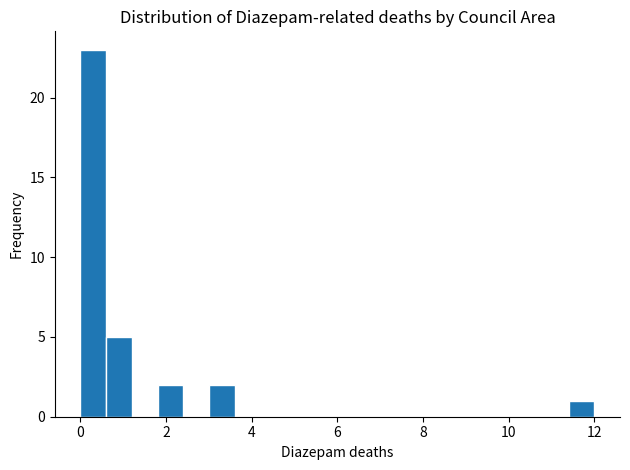

Read against the x-axis, roughly where is the centre of the tallest bar?

0.4